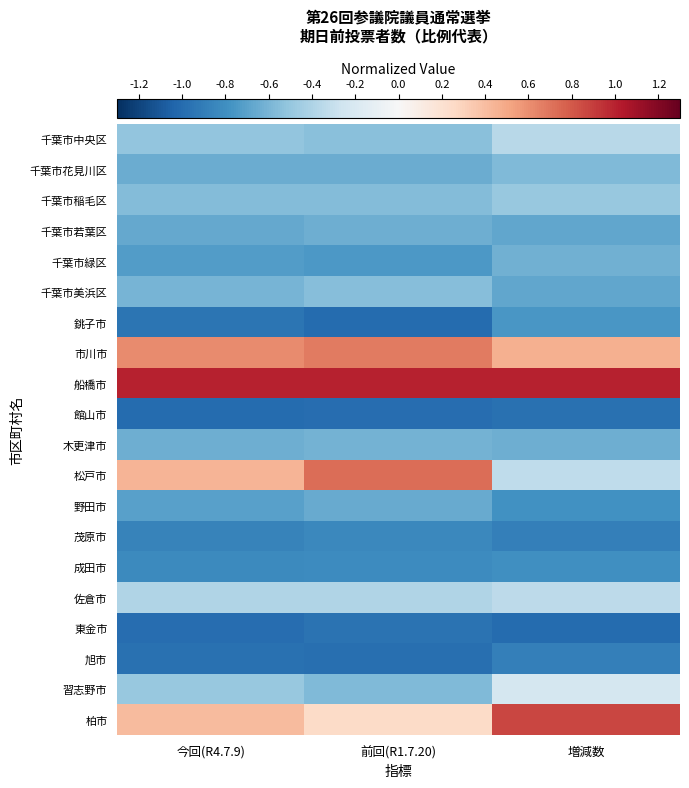

Reading left to right, transcribe all the data shown in this chart.

千葉市中央区: 今回(R4.7.9)=-0.5	前回(R1.7.20)=-0.5	増減数=-0.4
千葉市花見川区: 今回(R4.7.9)=-0.6	前回(R1.7.20)=-0.6	増減数=-0.6
千葉市稲毛区: 今回(R4.7.9)=-0.6	前回(R1.7.20)=-0.6	増減数=-0.5
千葉市若葉区: 今回(R4.7.9)=-0.7	前回(R1.7.20)=-0.6	増減数=-0.7
千葉市緑区: 今回(R4.7.9)=-0.7	前回(R1.7.20)=-0.7	増減数=-0.6
千葉市美浜区: 今回(R4.7.9)=-0.6	前回(R1.7.20)=-0.6	増減数=-0.7
銚子市: 今回(R4.7.9)=-1.0	前回(R1.7.20)=-1.0	増減数=-0.8
市川市: 今回(R4.7.9)=0.6	前回(R1.7.20)=0.7	増減数=0.5
船橋市: 今回(R4.7.9)=1.0	前回(R1.7.20)=1.0	増減数=1.0
館山市: 今回(R4.7.9)=-1.0	前回(R1.7.20)=-1.0	増減数=-1.0
木更津市: 今回(R4.7.9)=-0.6	前回(R1.7.20)=-0.6	増減数=-0.6
松戸市: 今回(R4.7.9)=0.4	前回(R1.7.20)=0.7	増減数=-0.3
野田市: 今回(R4.7.9)=-0.7	前回(R1.7.20)=-0.7	増減数=-0.8
茂原市: 今回(R4.7.9)=-0.9	前回(R1.7.20)=-0.8	増減数=-0.9
成田市: 今回(R4.7.9)=-0.8	前回(R1.7.20)=-0.8	増減数=-0.8
佐倉市: 今回(R4.7.9)=-0.4	前回(R1.7.20)=-0.4	増減数=-0.3
東金市: 今回(R4.7.9)=-1.0	前回(R1.7.20)=-1.0	増減数=-1.0
旭市: 今回(R4.7.9)=-1.0	前回(R1.7.20)=-1.0	増減数=-0.9
習志野市: 今回(R4.7.9)=-0.5	前回(R1.7.20)=-0.6	増減数=-0.2
柏市: 今回(R4.7.9)=0.4	前回(R1.7.20)=0.2	増減数=0.9